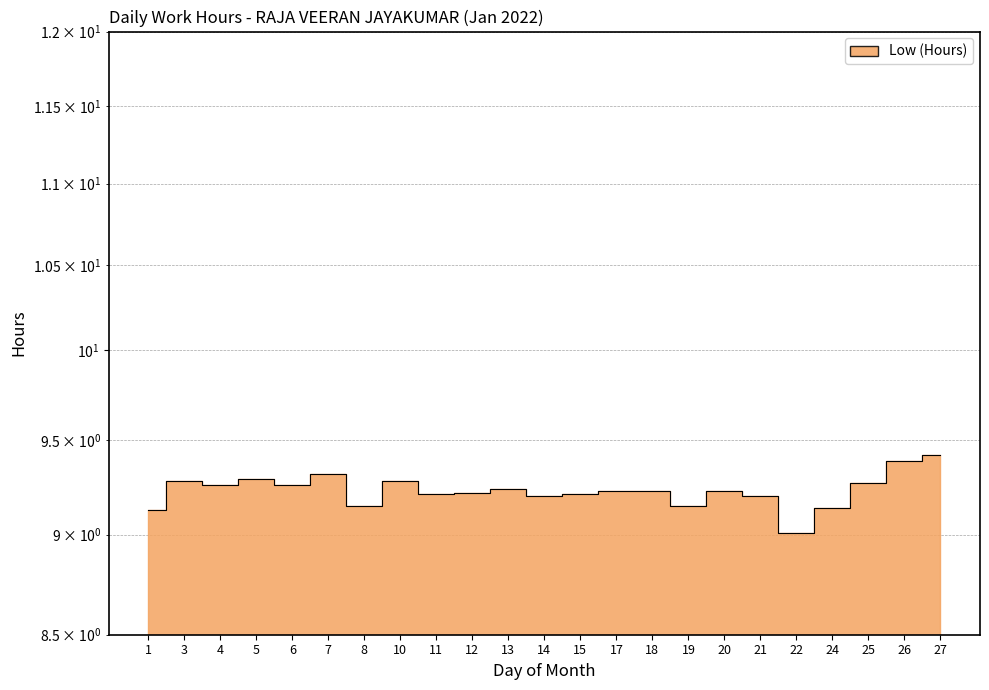

Does the chart have visible grid lines?

Yes